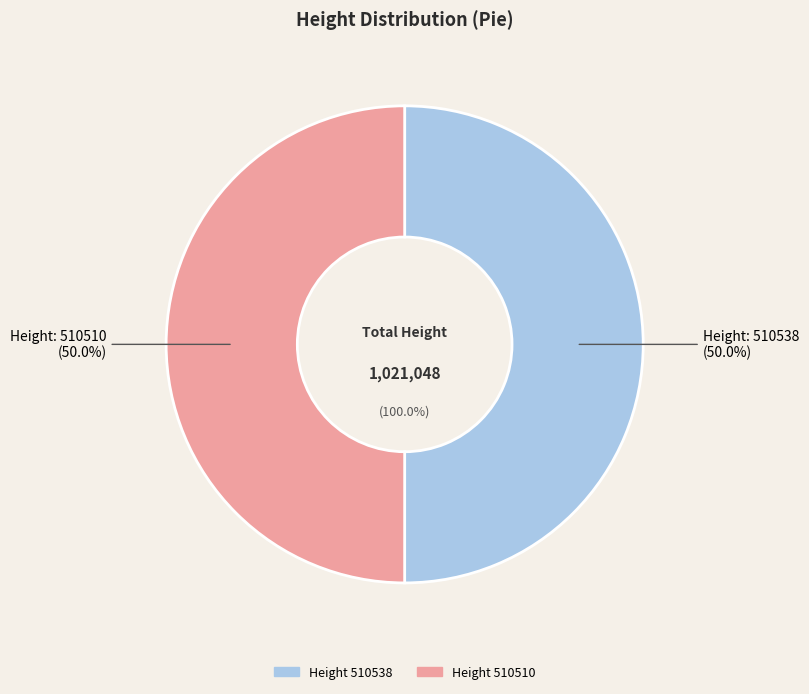

Rank the categories by value from highest to lowest.

510538, 510510